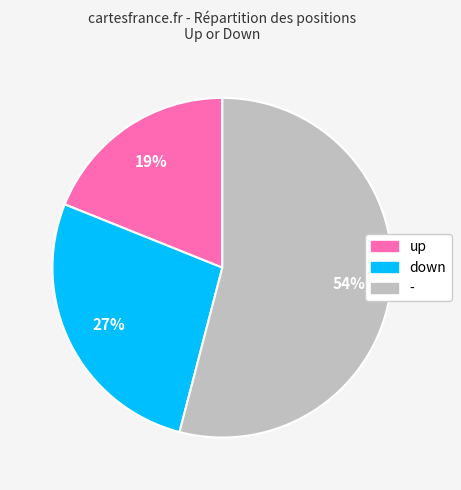

The up slice represents 4% of the pie. True or false?

False